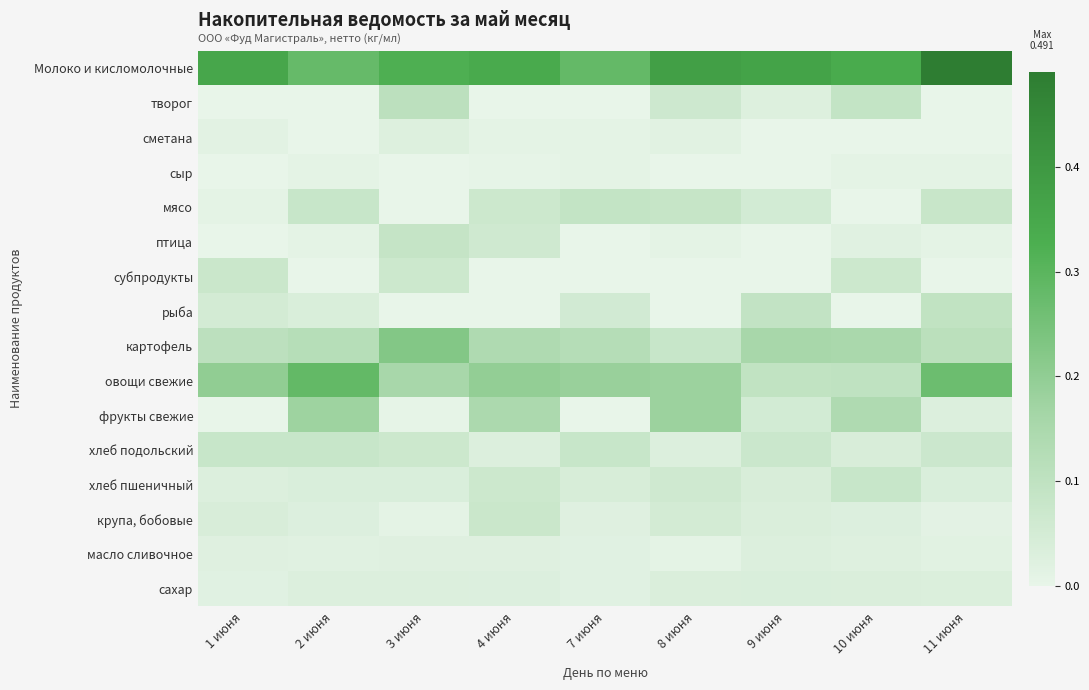

What is the total value across all series at 2 июня?

1.2